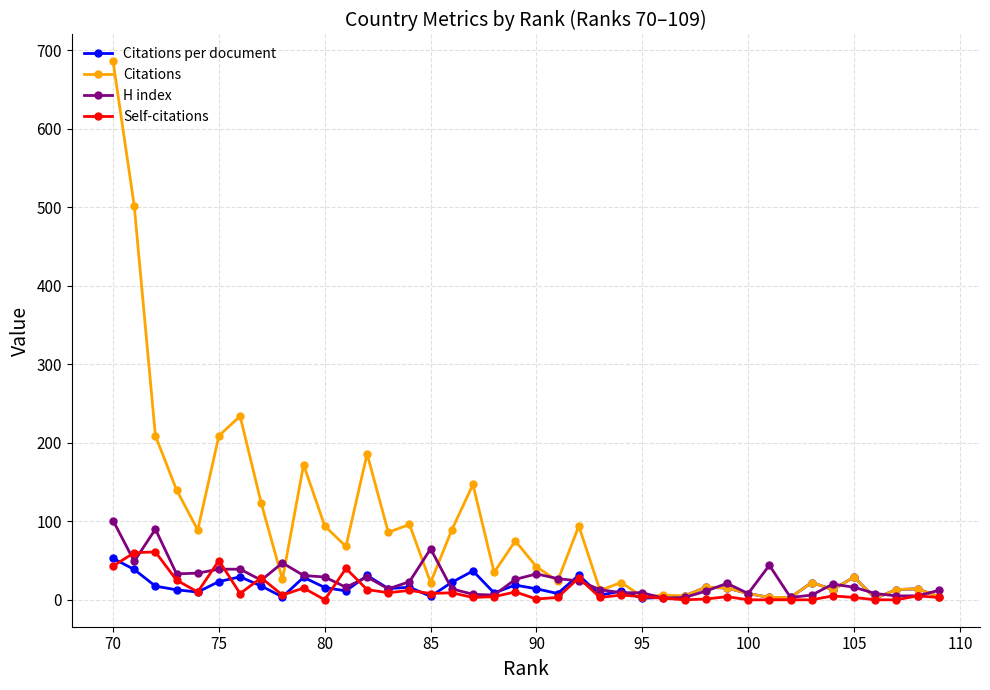

True or false: Citations per document and Self-citations intersect in this chart.

True